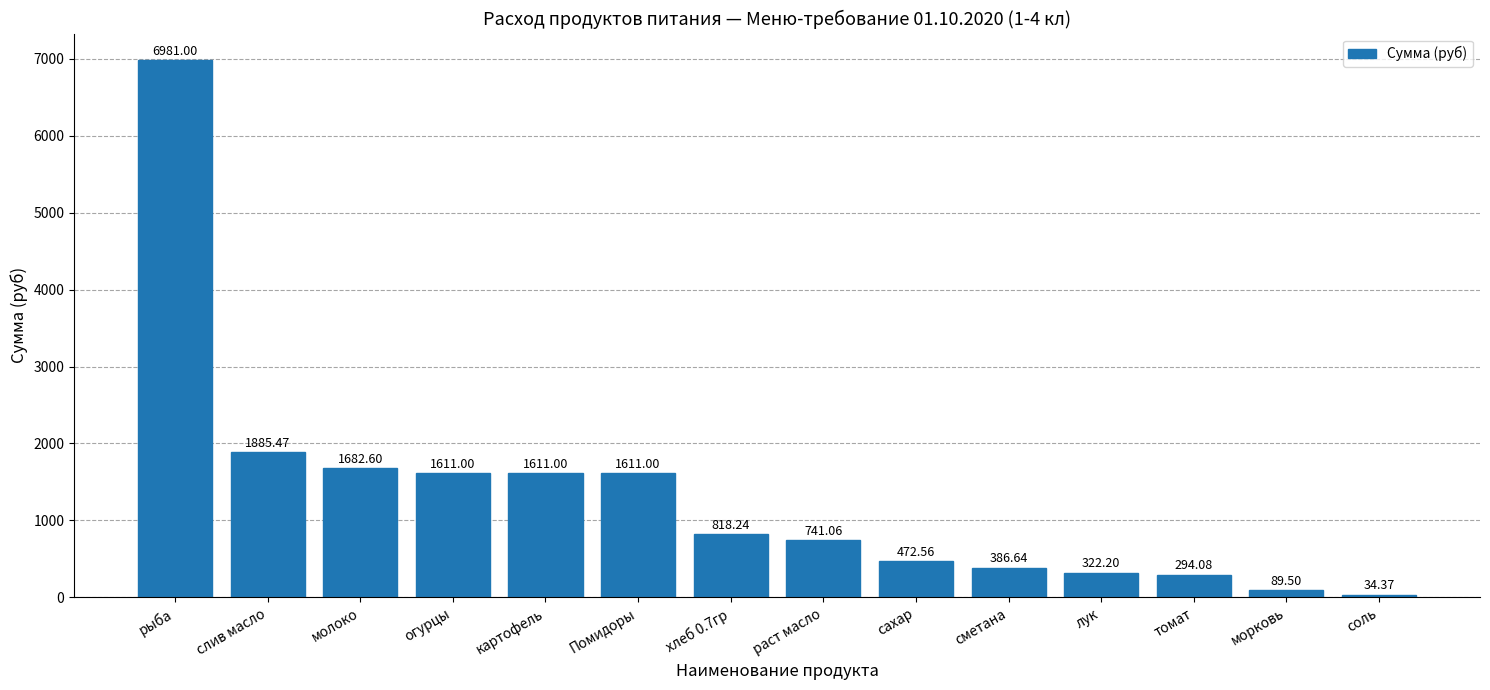

Between сахар and соль, which is larger?

сахар